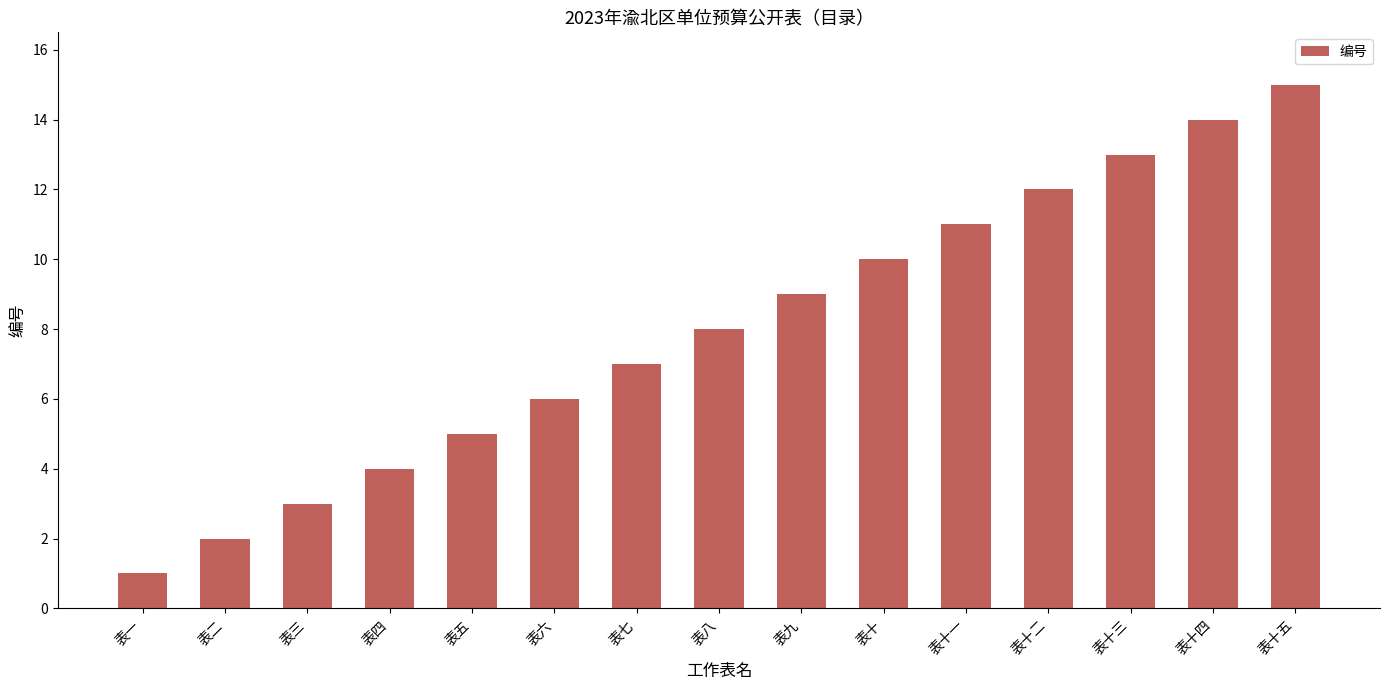

Approximately how many times larger is the value at 表十二 compared to 表二?

6.0